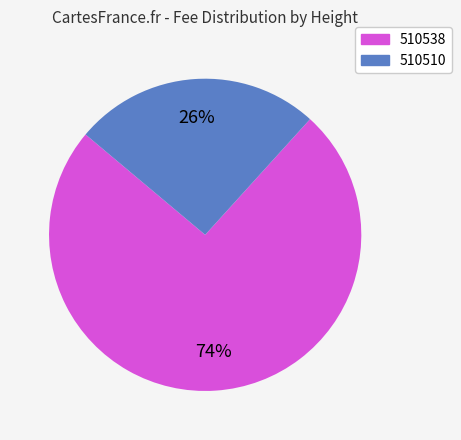

To the nearest percent, what is the average slice percentage?

50%